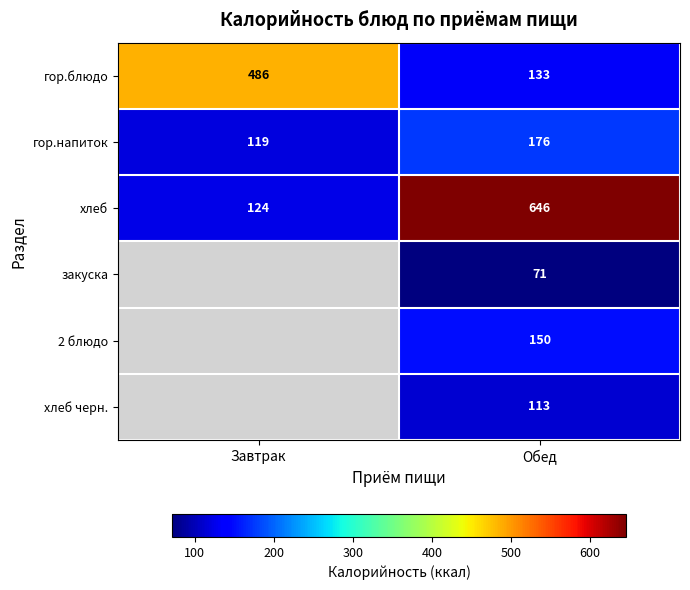

What is the spread (max minus min) of values at Завтрак?

367.0